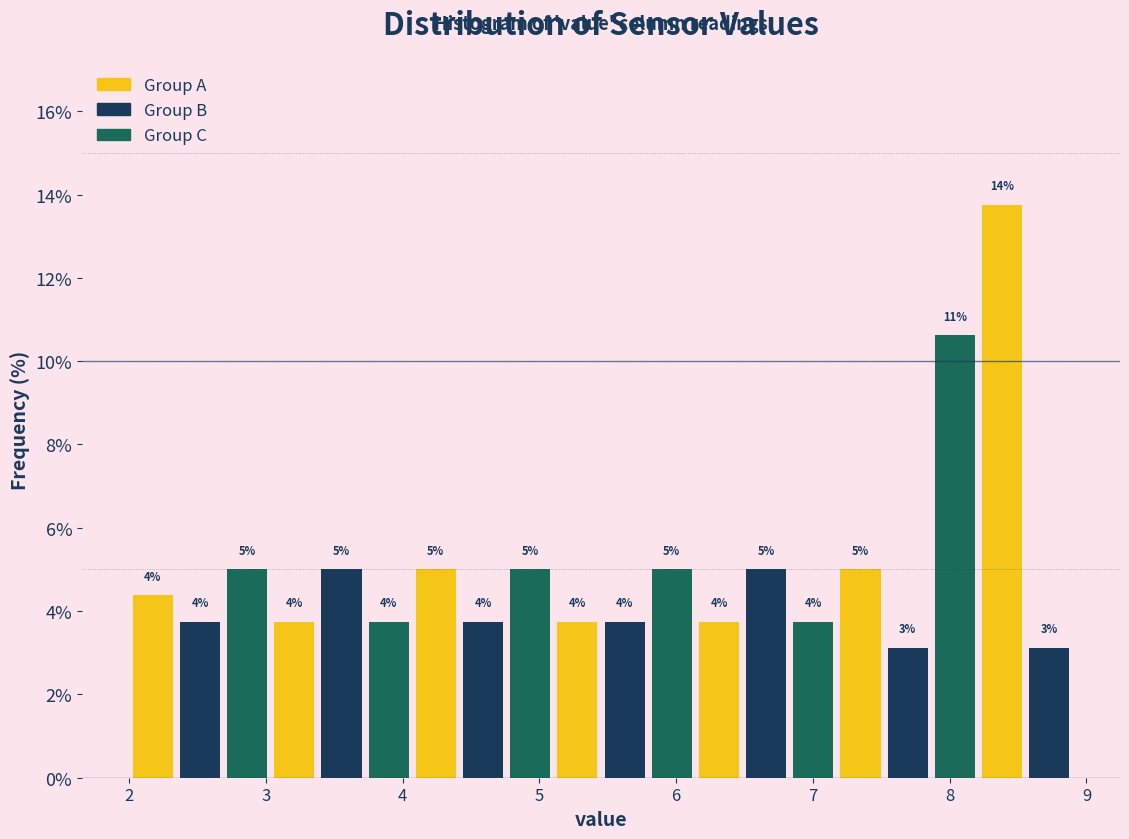

Read against the x-axis, roughly where is the centre of the tallest bar?

8.4